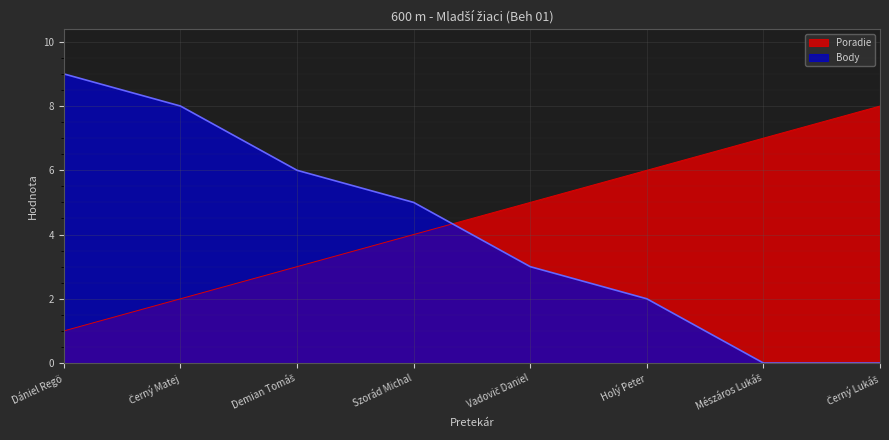

What position from the left is Demian Tomáš?

3